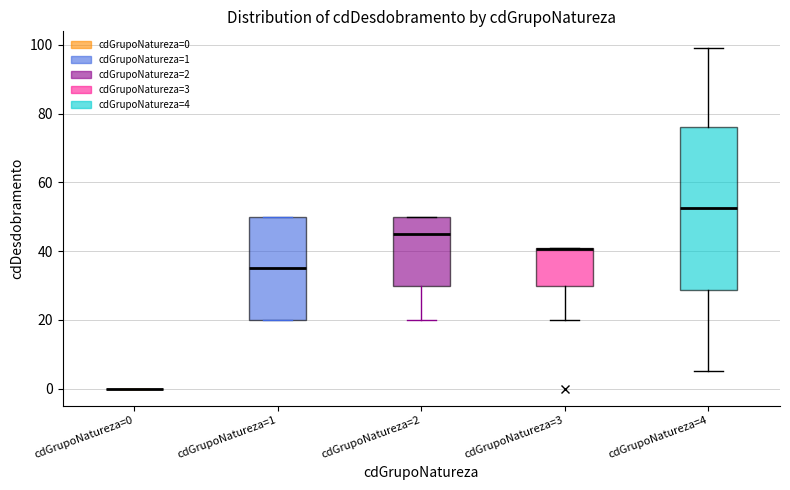

Where is the upper edge of the box for cdGrupoNatureza=4 on the y-axis? The values are not printed on the chart, so give them approximately, as read against the axis.

76